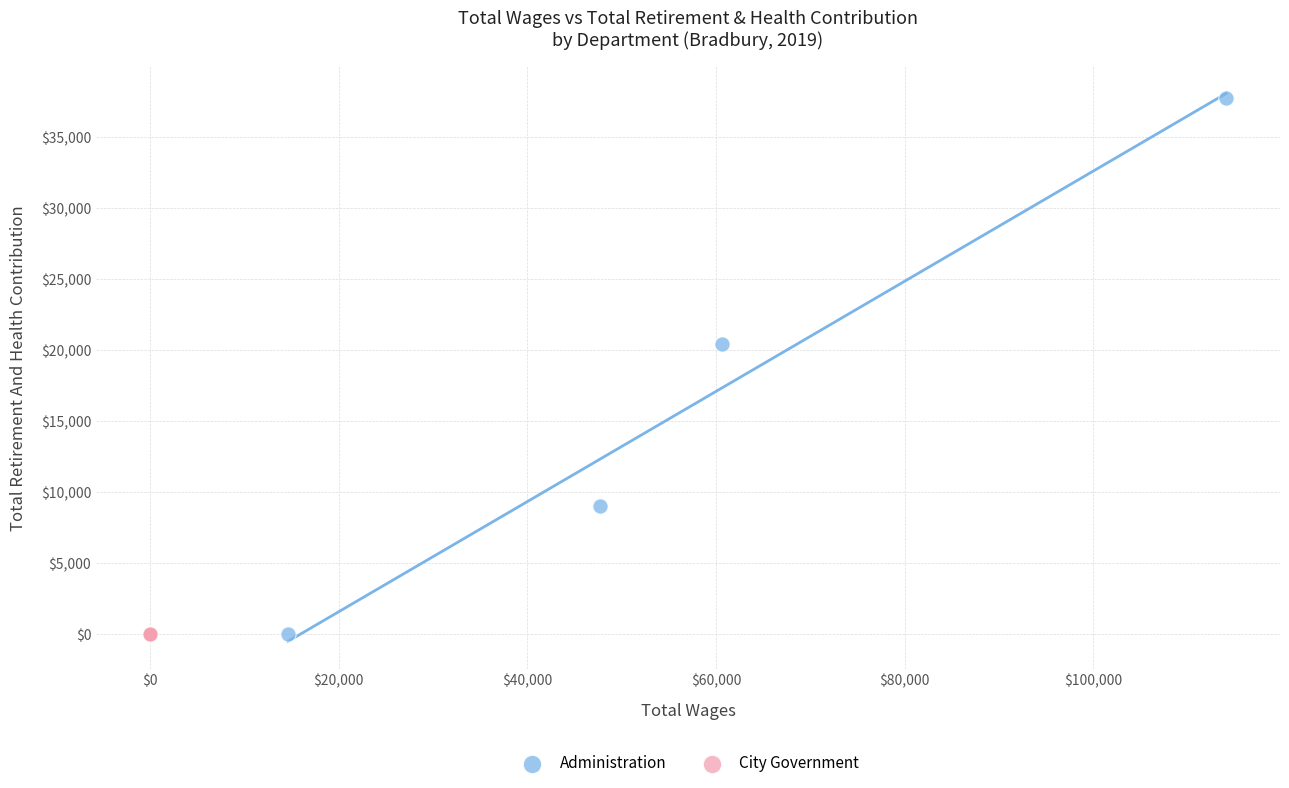

Which series contains the highest Y value?

Administration